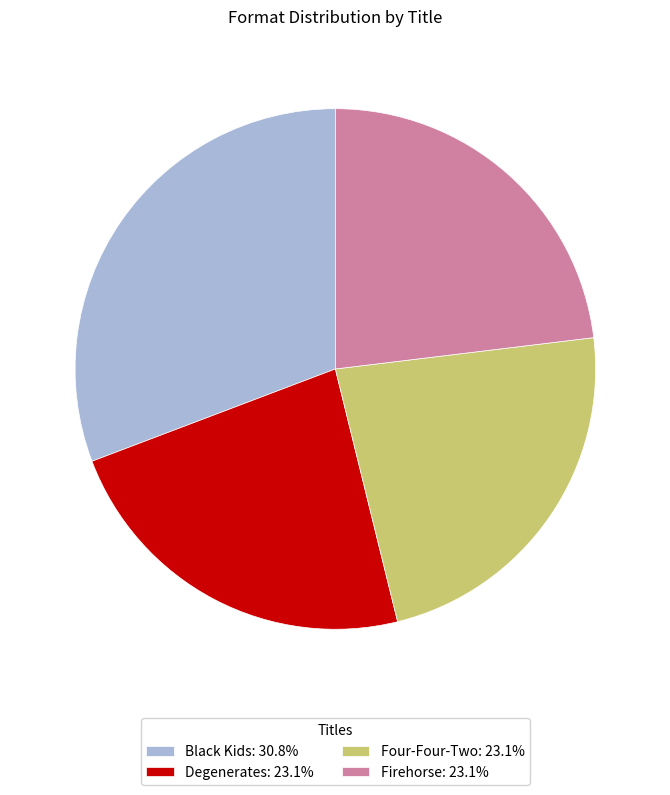

Does any single category account for the majority?

No